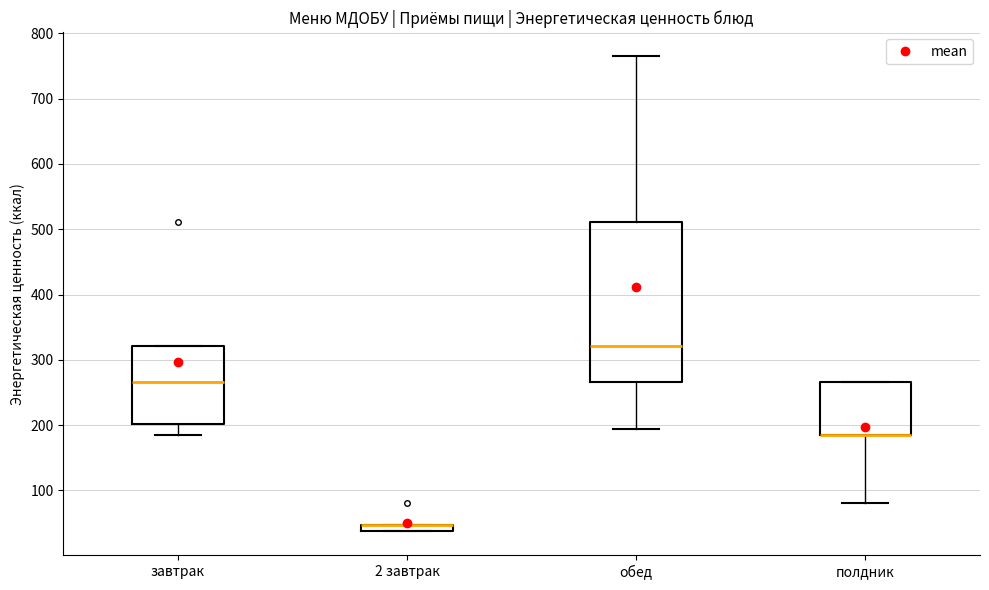

Where is the upper edge of the box for полдник on the y-axis? The values are not printed on the chart, so give them approximately, as read against the axis.

270